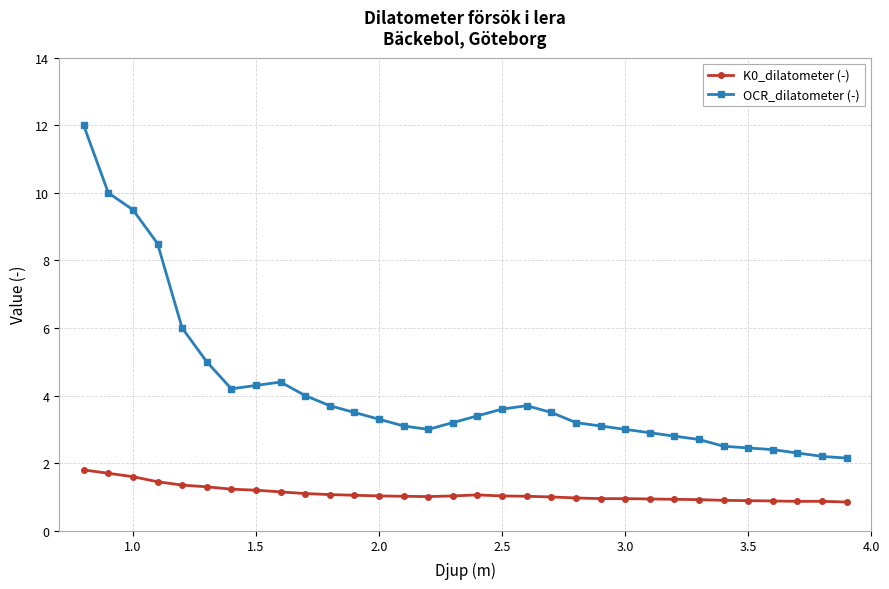

How many lines are shown in the chart?

2